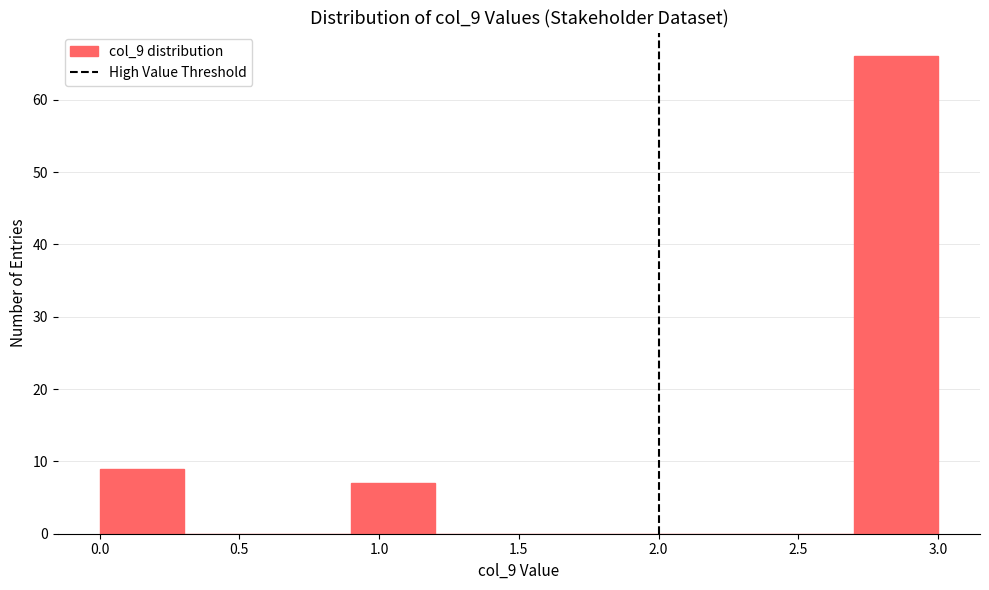

Reading left to right, list every bar in this chart as the range it spans on the x-axis followed by its height. The values are not printed on the chart, so give them approximately, as read against the axis.

0.0 to 0.3: 9
0.3 to 0.6: 0
0.6 to 0.9: 0
0.9 to 1.2: 7
1.2 to 1.5: 0
1.5 to 1.8: 0
1.8 to 2.1: 0
2.1 to 2.4: 0
2.4 to 2.7: 0
2.7 to 3.0: 66